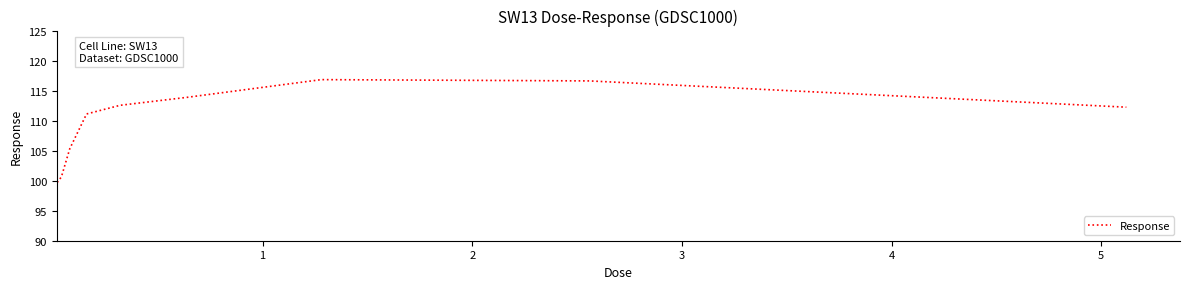

True or false: the data has more than 1 interior local peaks.

False